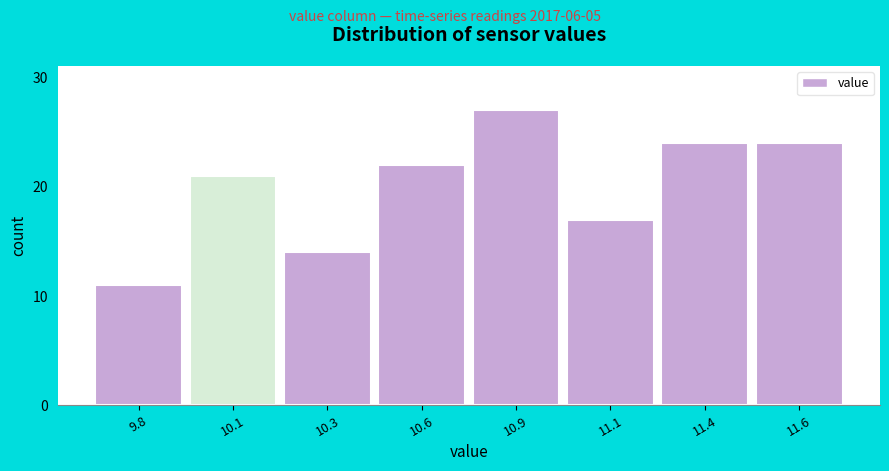

Reading left to right, what are all the values shown in this chart?

11	21	14	22	27	17	24	24